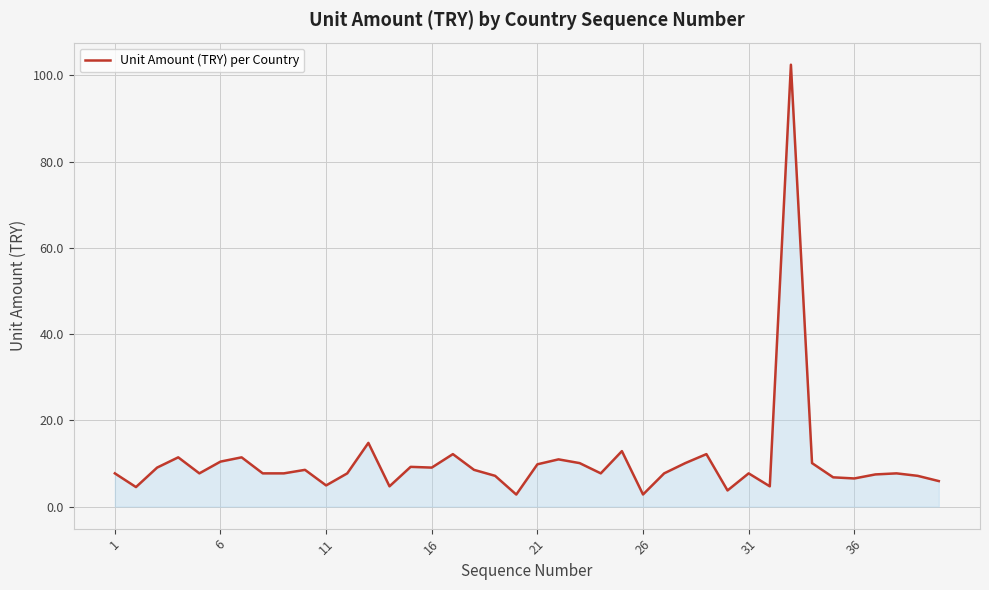

What is the minimum value shown in the chart?

2.8